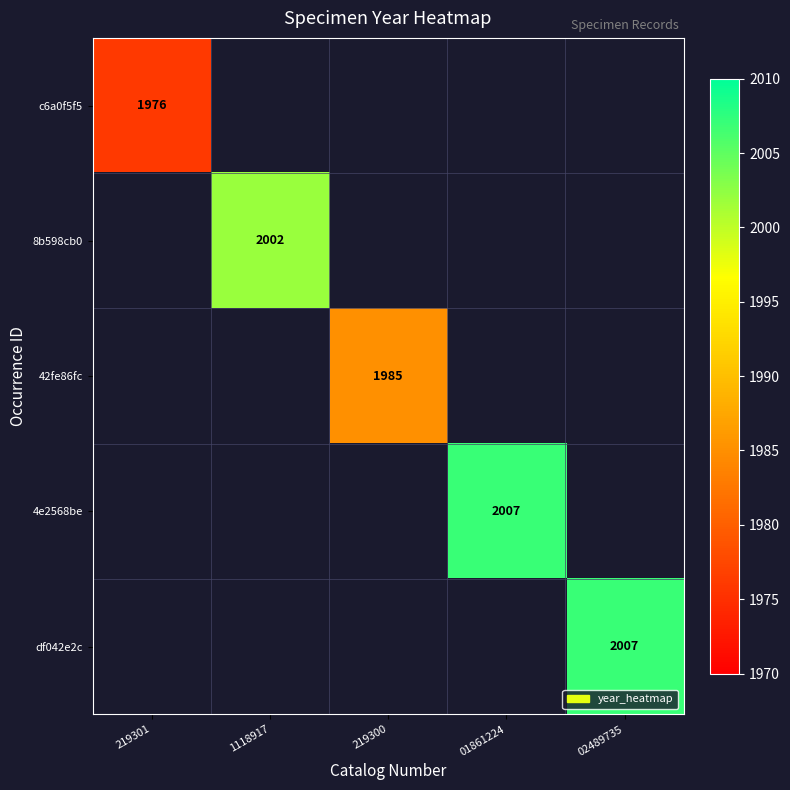

True or false: df042e2c has a value of 3343 at 02489735.

False